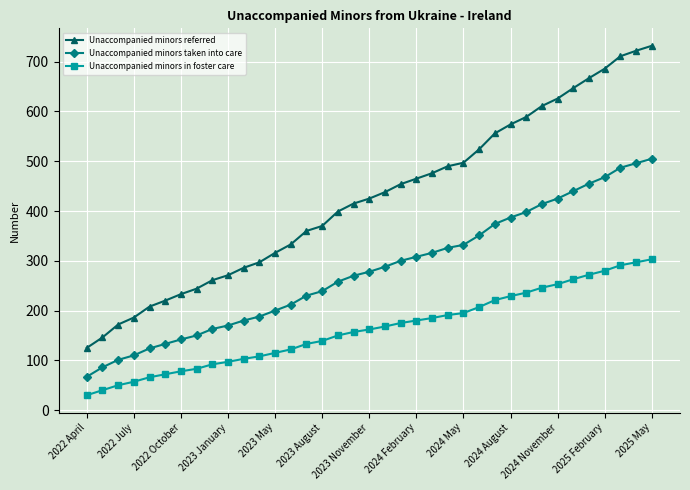

Which series has the widest spread of values?

Unaccompanied minors referred